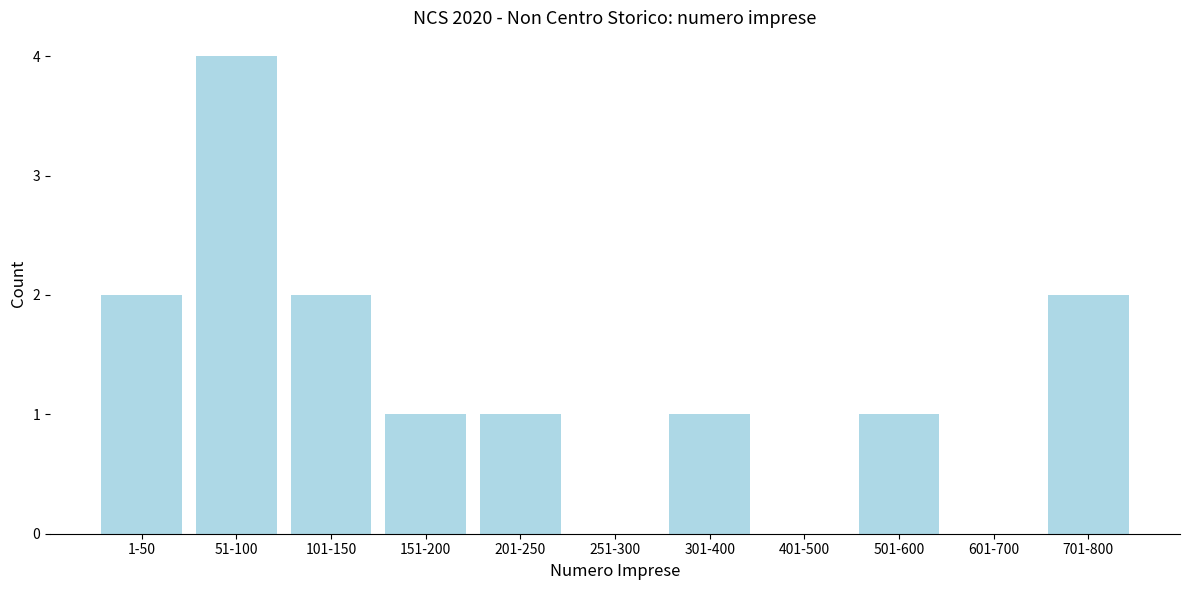

Reading left to right, extract all data points from this chart.

1-50=2	51-100=4	101-150=2	151-200=1	201-250=1	251-300=0	301-400=1	401-500=0	501-600=1	601-700=0	701-800=2